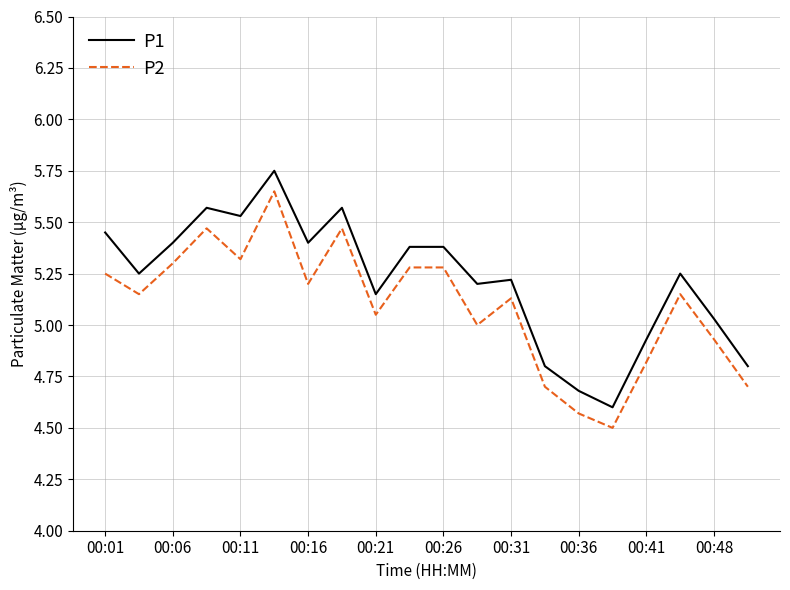

Which series has the largest total across all categories?

P1